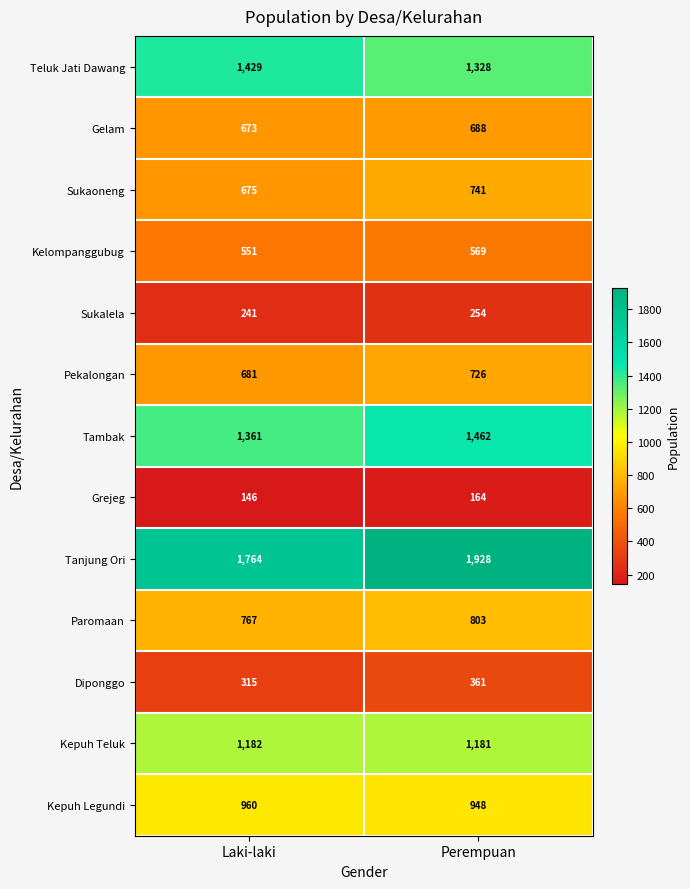

Is it true that Kelompanggubug equals 859 at Laki-laki?

False